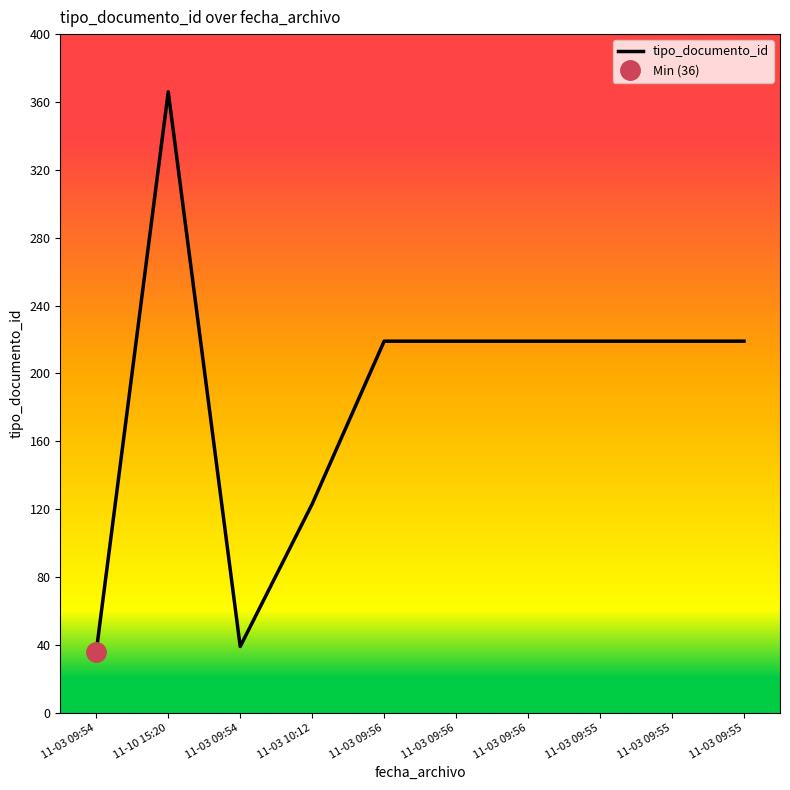

Reading left to right, extract all data points from this chart.

36	366	39	123	219	219	219	219	219	219